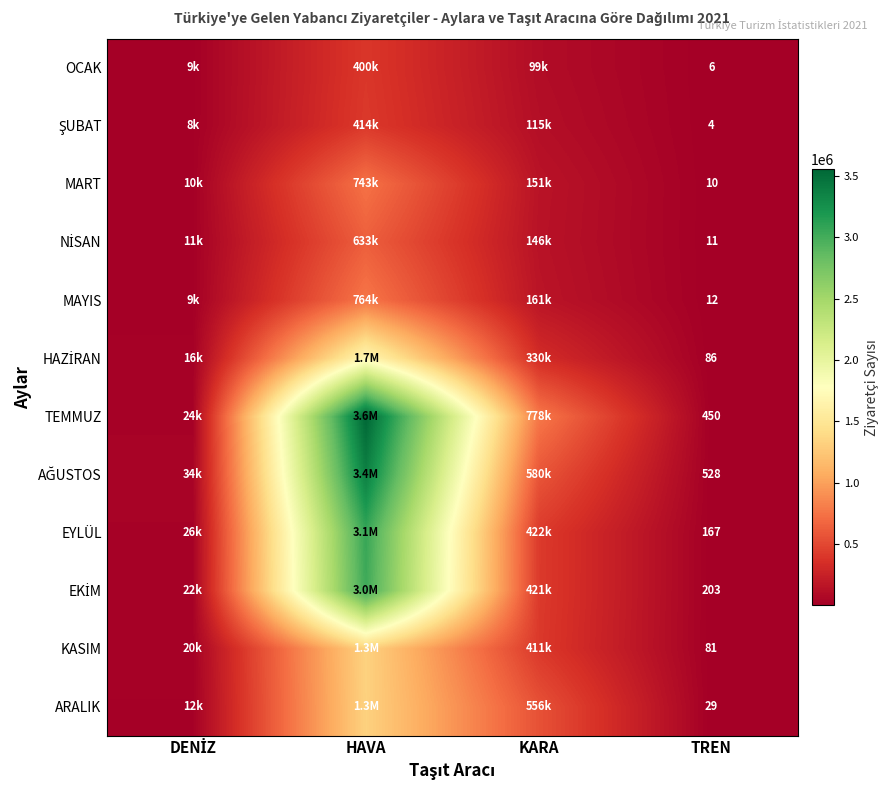

What is the difference between the highest and lowest values at TREN?

524